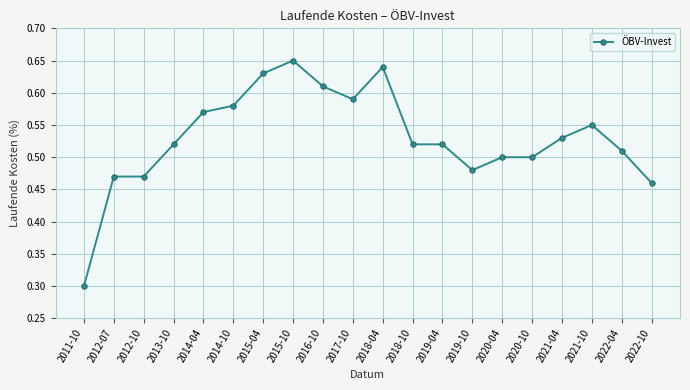

What is the sum of all values?

10.6